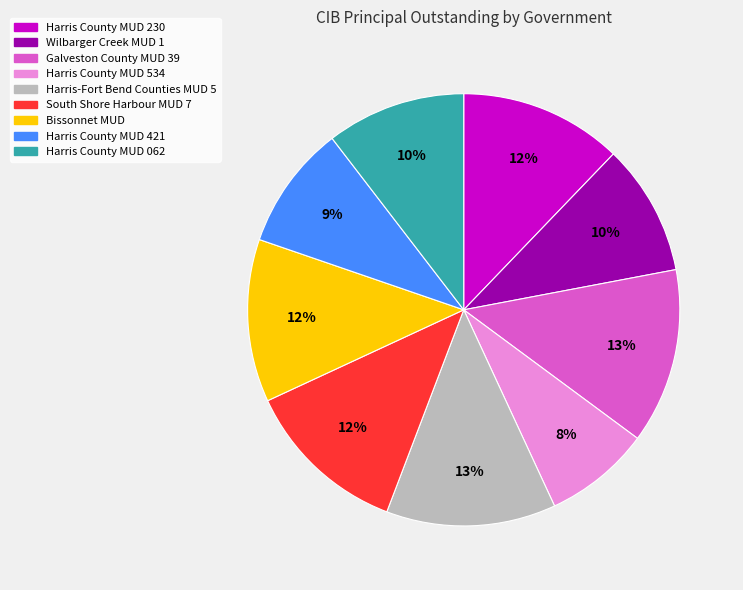

Is it true that Harris County MUD 534 is 1% of the pie?

False